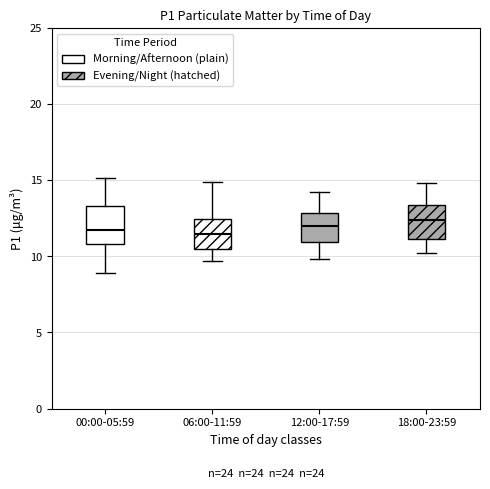

Reading left to right, transcribe this box plot: for each box, give where its median line is, the range the box spans, and where its two whiskers end, as read against the y-axis. The values are not printed on the chart, so give them approximately, as read against the axis.

00:00-05:59: median 12.0, box 11.0 to 13.5, whiskers 9.0 to 15.0
06:00-11:59: median 11.5, box 10.5 to 12.5, whiskers 9.5 to 15.0
12:00-17:59: median 12.0, box 11.0 to 13.0, whiskers 10.0 to 14.0
18:00-23:59: median 12.5, box 11.0 to 13.5, whiskers 10.0 to 15.0